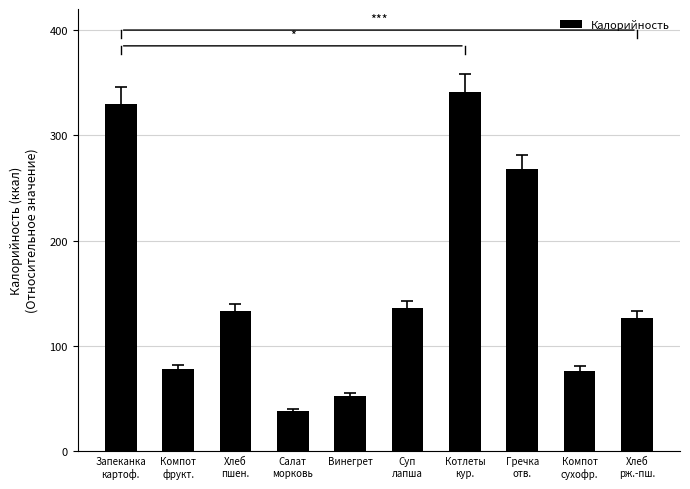

True or false: the data shows 203.0 at Хлеб
рж.-пш..

False